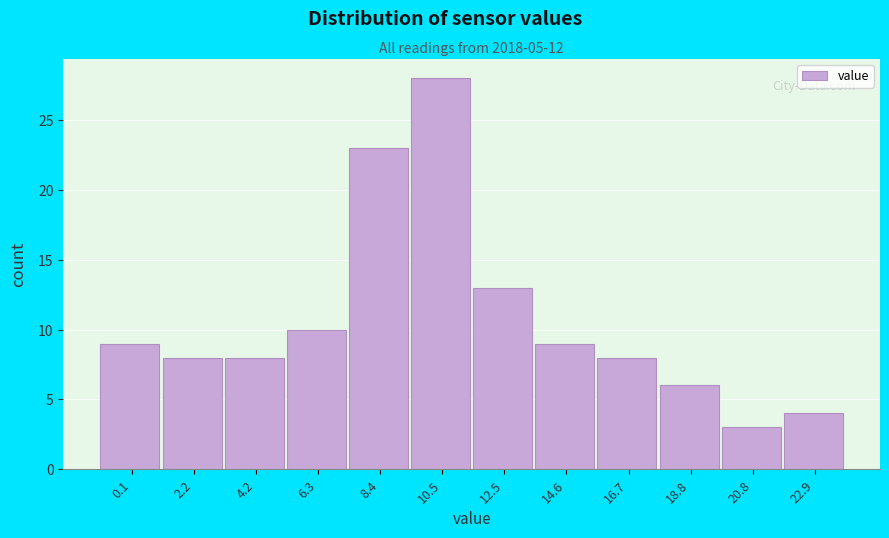

Reading right to left, extract all data points from this chart.

4	3	6	8	9	13	28	23	10	8	8	9